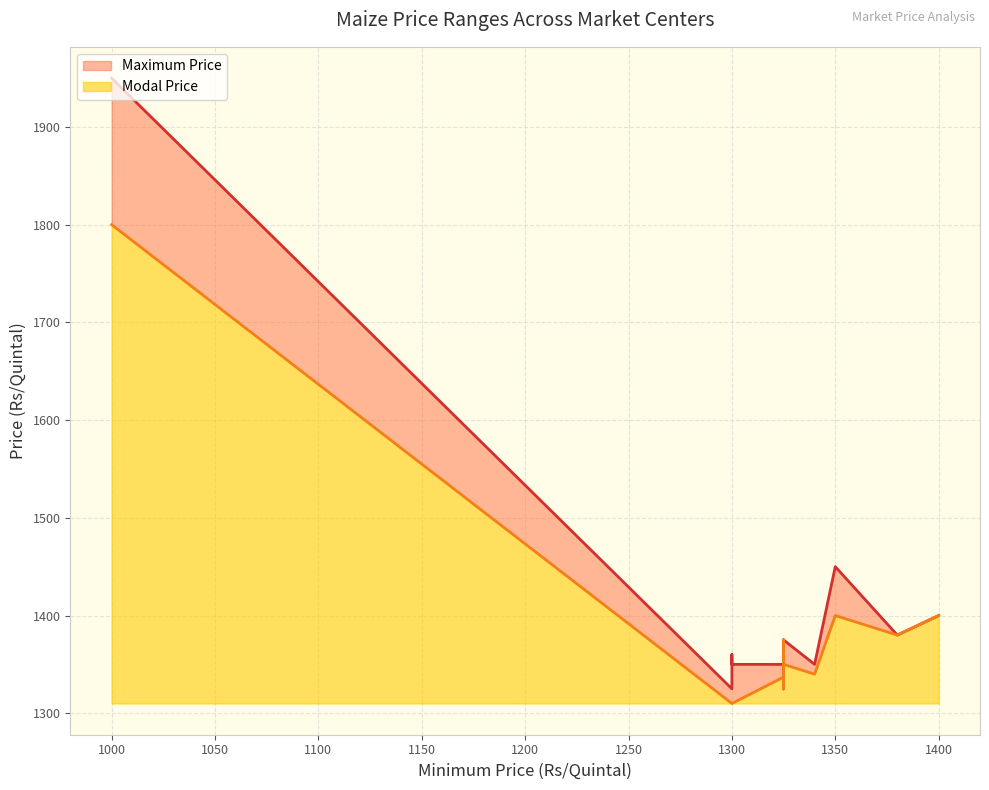

Count the number of categories in the chart.

13